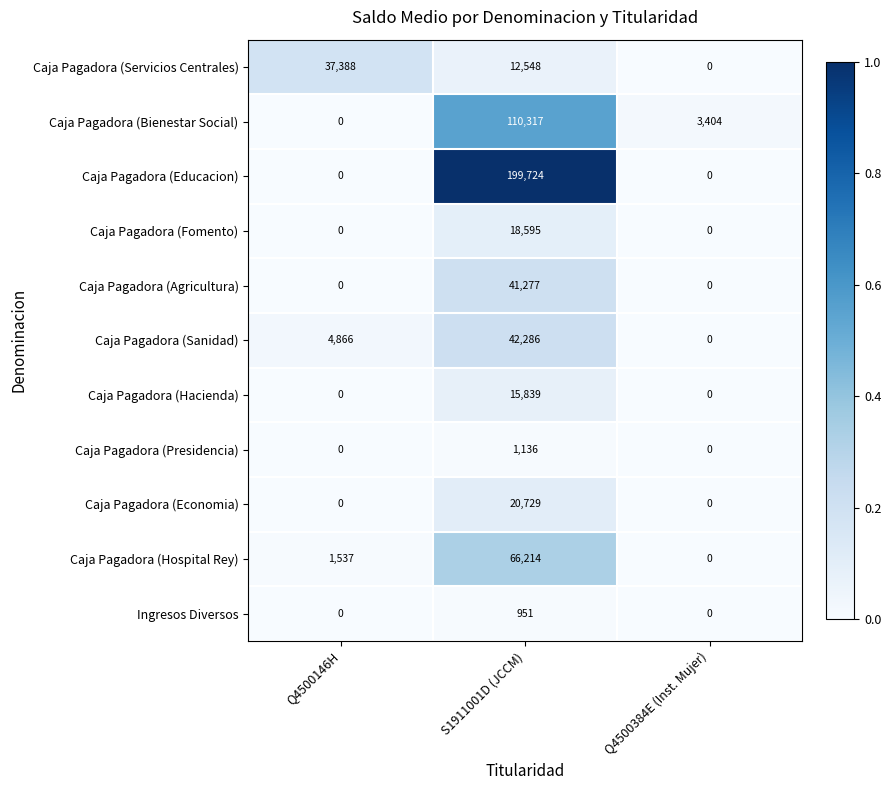

At which category does the chart reach its peak across all series?

S1911001D (JCCM)